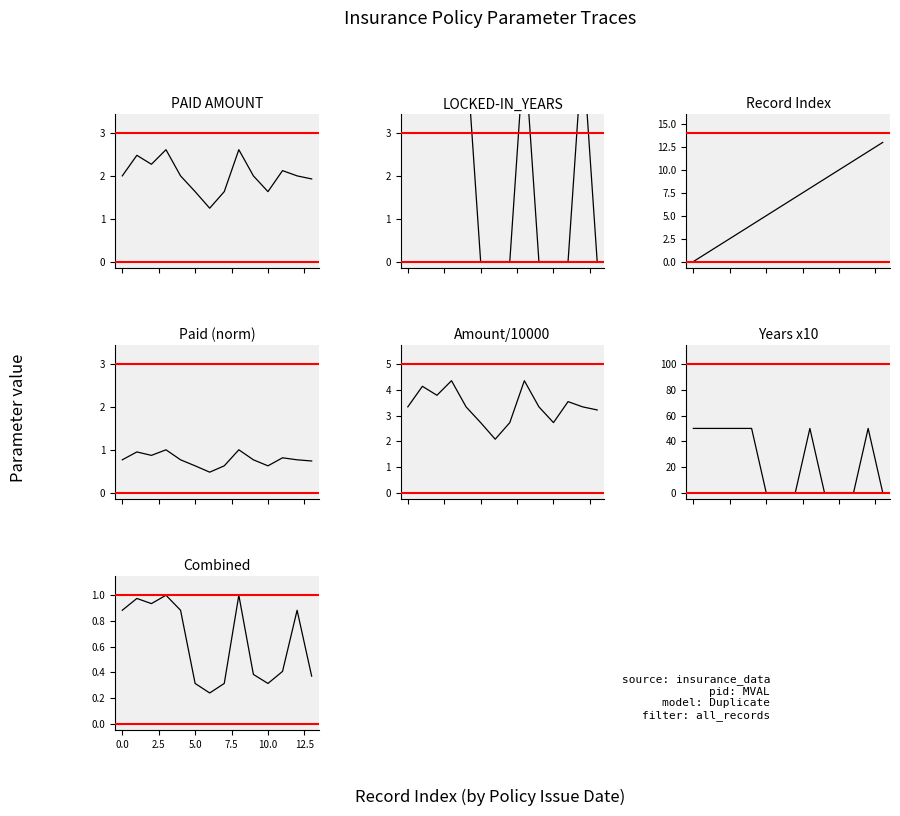

How many interior local peaks does the PAID AMOUNT series have?

4